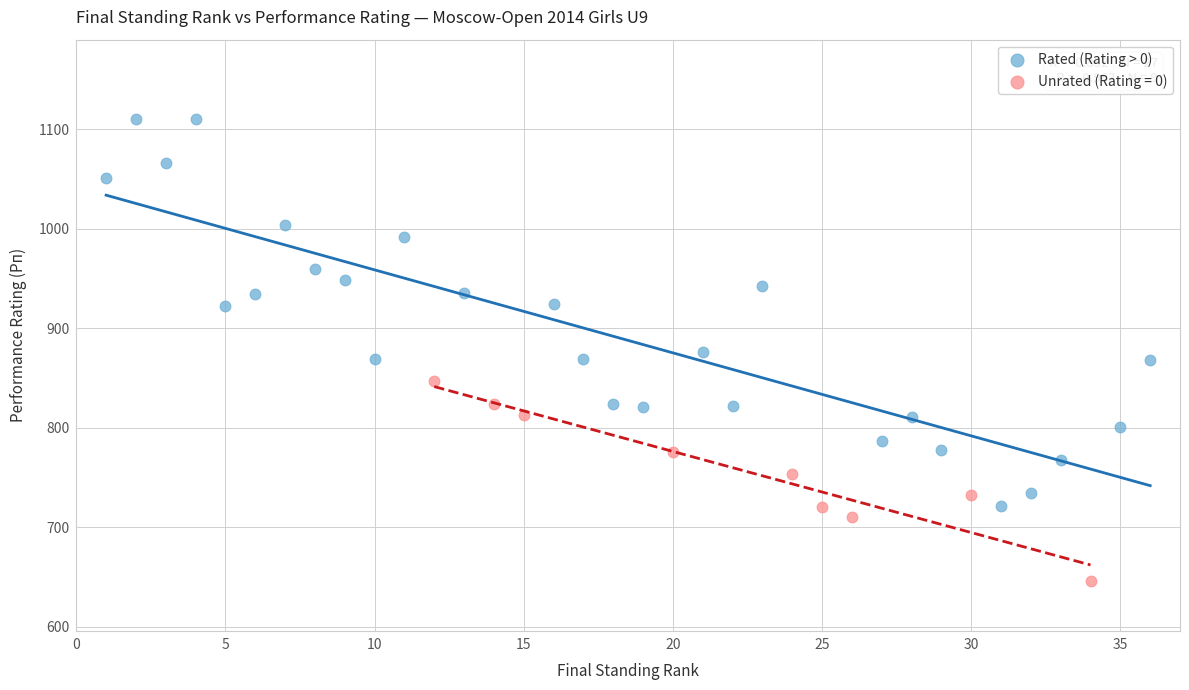

Which series has the widest spread of Y values?

Rated (Rating > 0)